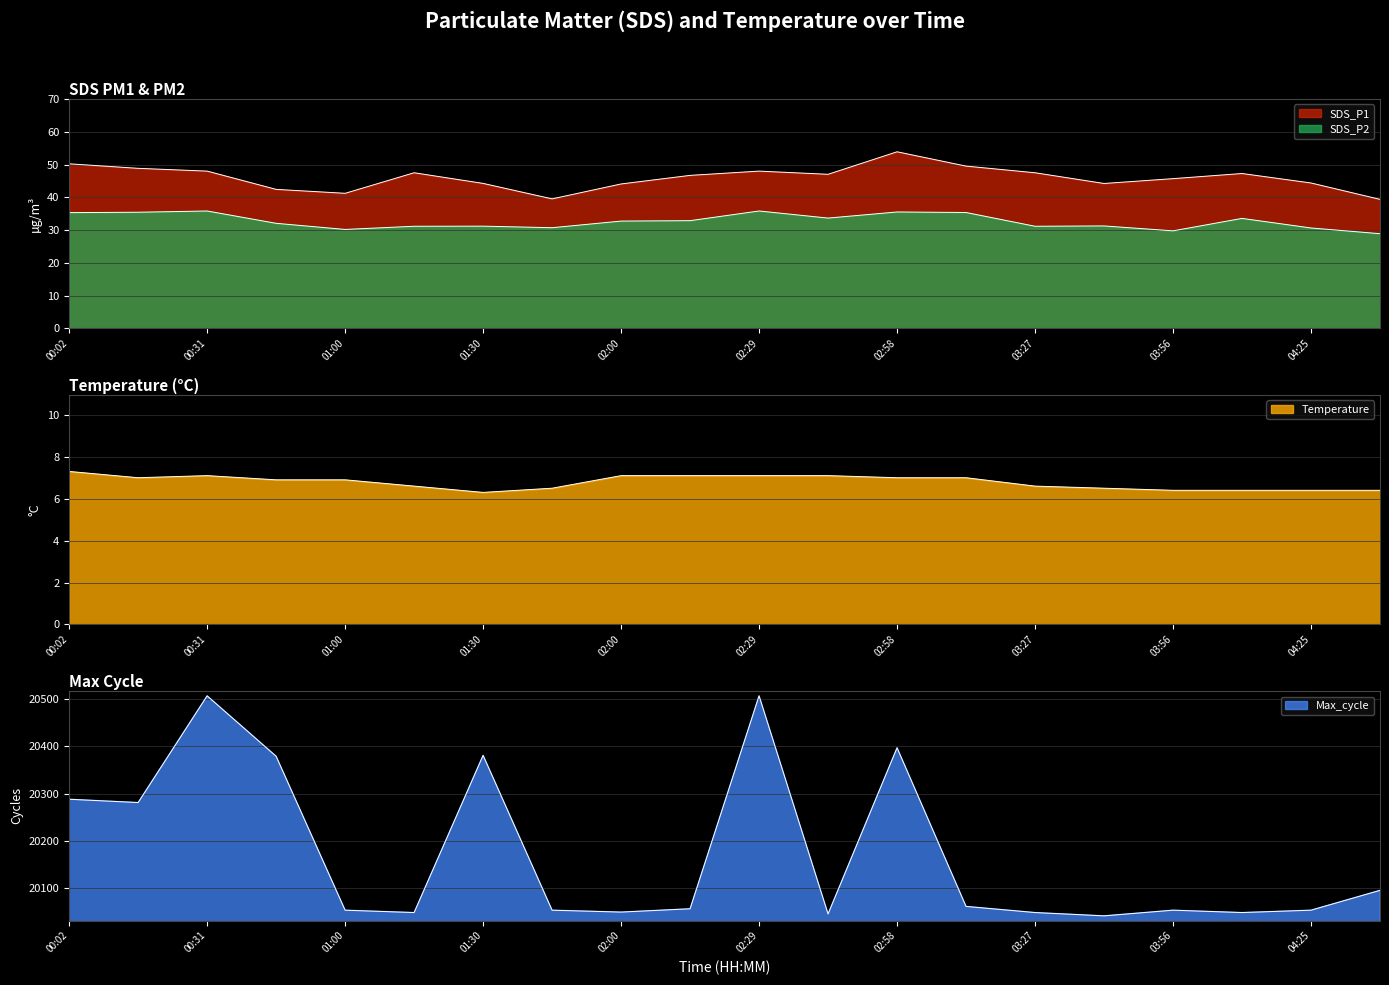

What is the greatest value displayed?

53.9